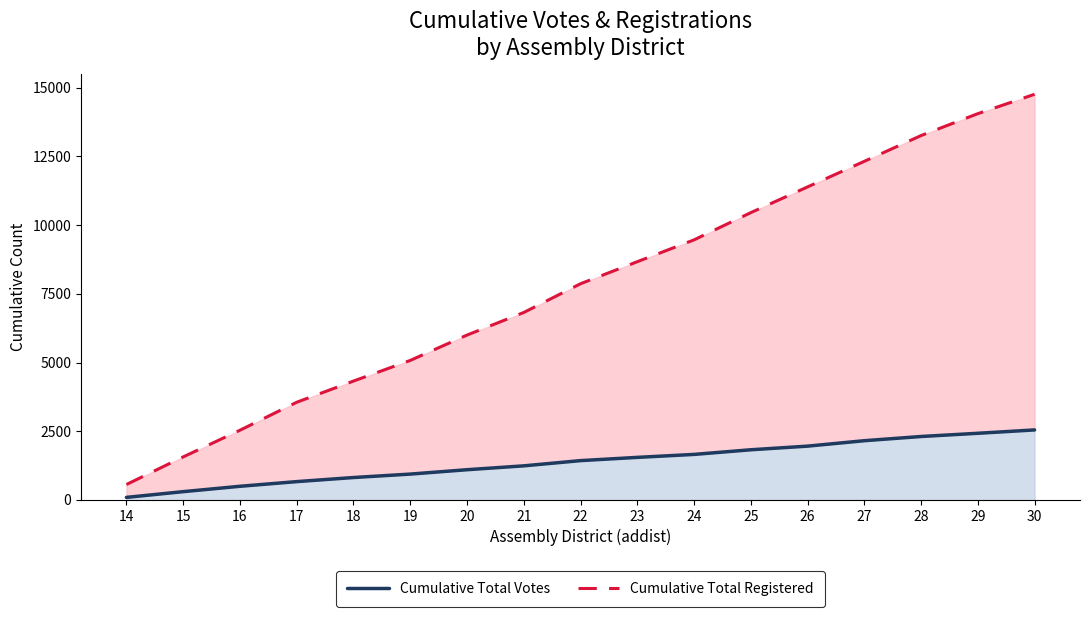

The Cumulative Total Votes series shows 1618 at 19. True or false?

False